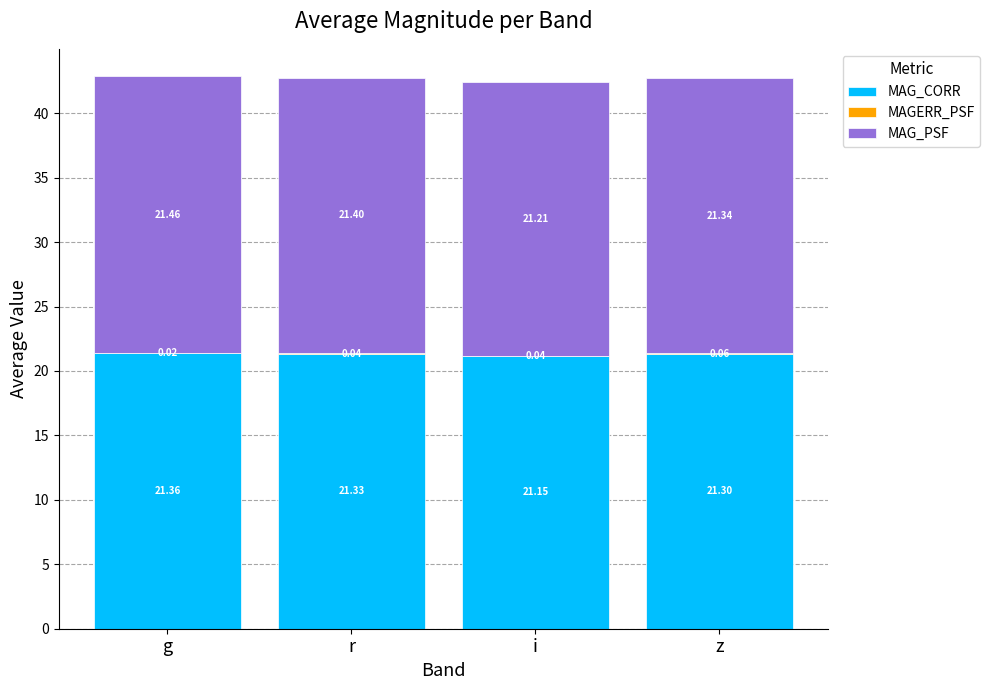

What is the sum of all MAG_CORR values?

85.1